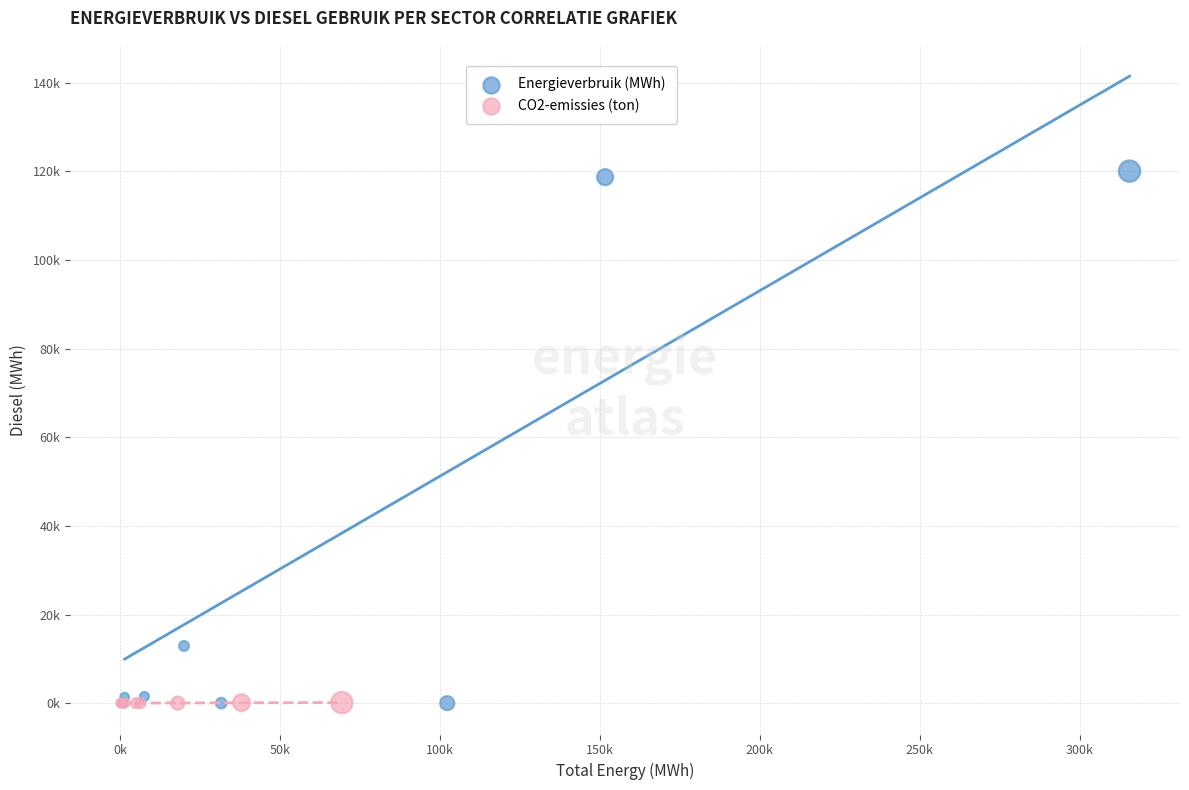

Which series contains the highest Y value?

Energieverbruik (MWh)